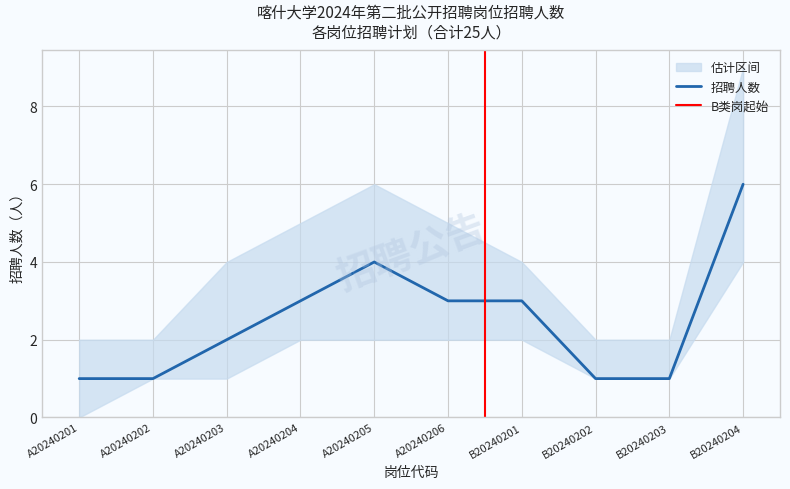

What is the value of the 10th point from the left?

6